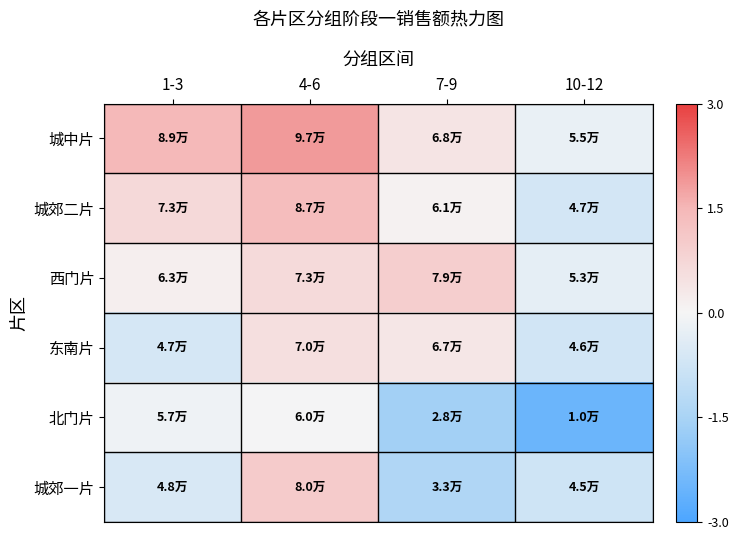

Rank the series at 4-6 from highest to lowest value.

城中片, 城郊二片, 城郊一片, 西门片, 东南片, 北门片